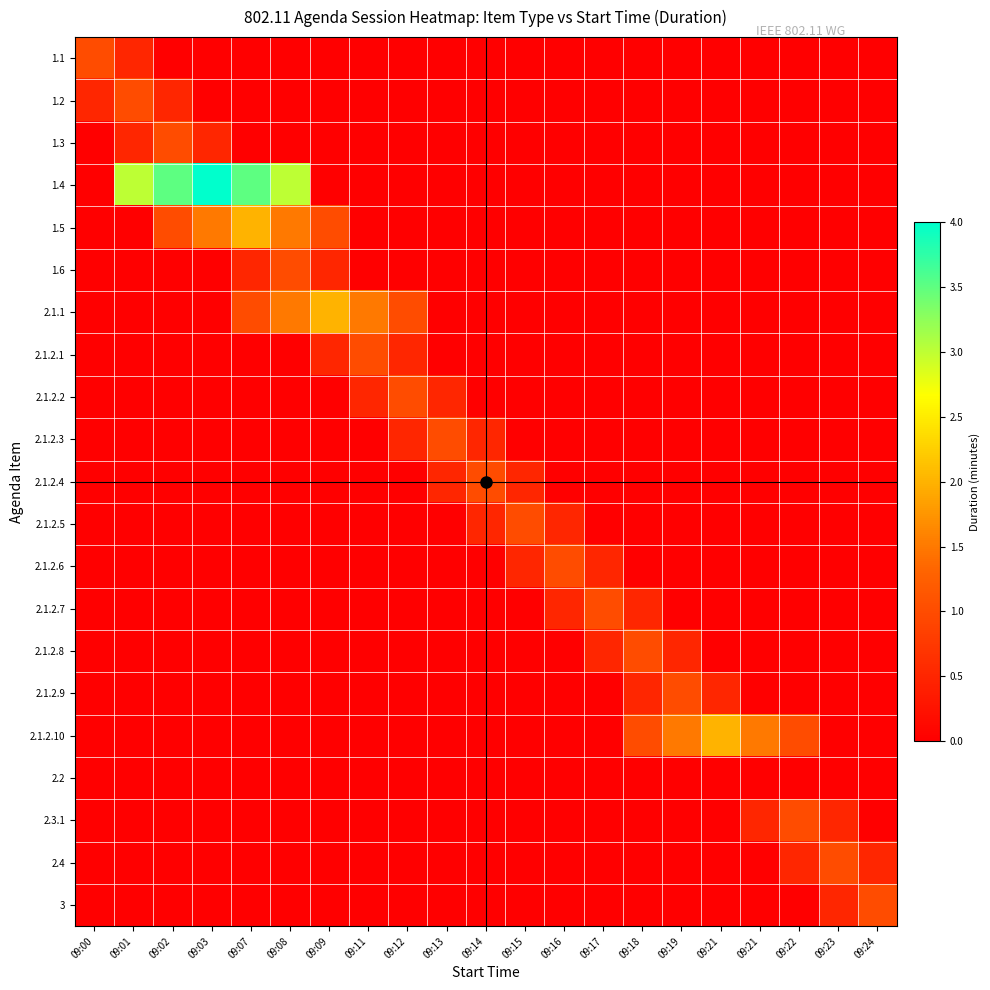

What is the spread (max minus min) of values at 09:13?

1.0